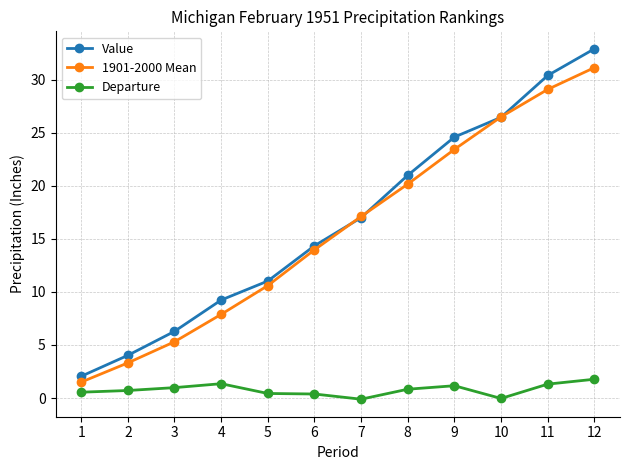

What is the approximate value of 1901-2000 Mean at 1?

1.5